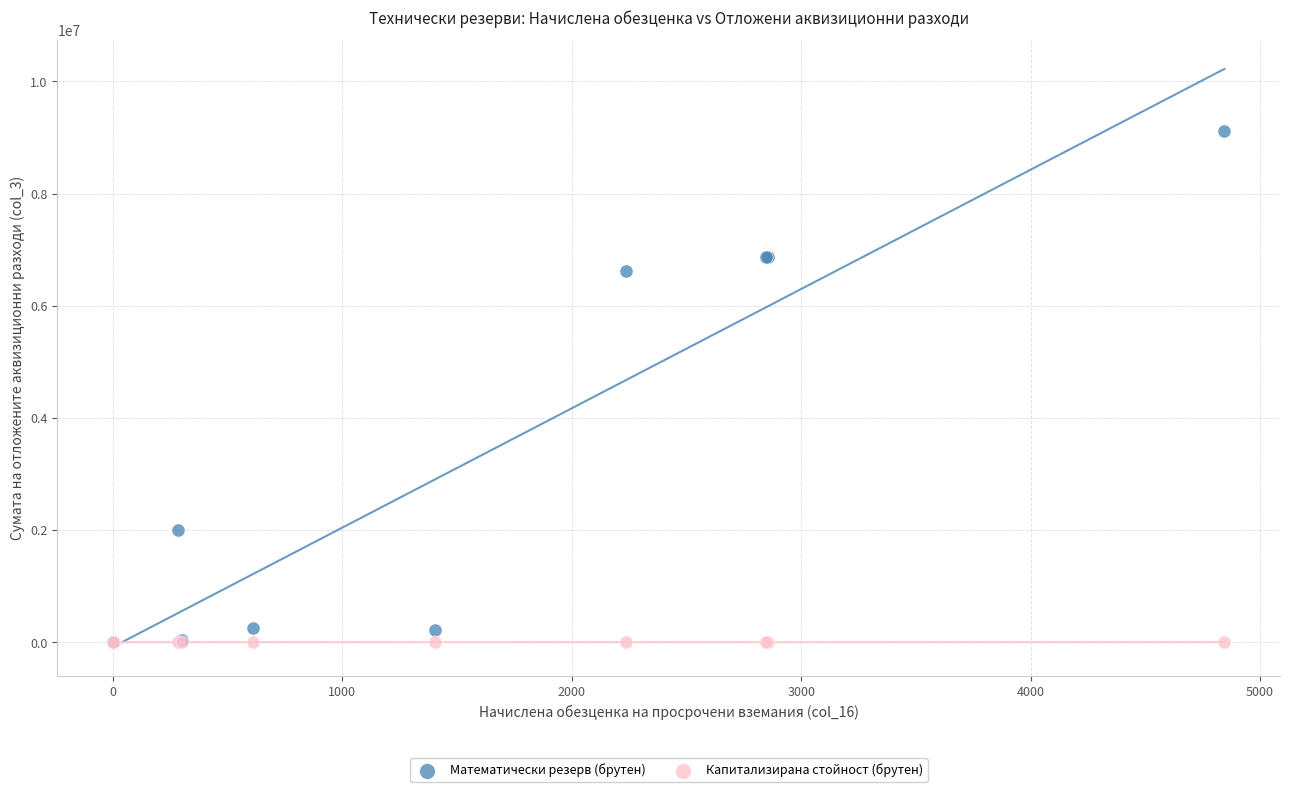

What are all the series names shown in the legend?

Математически резерв (брутен), Капитализирана стойност (брутен)